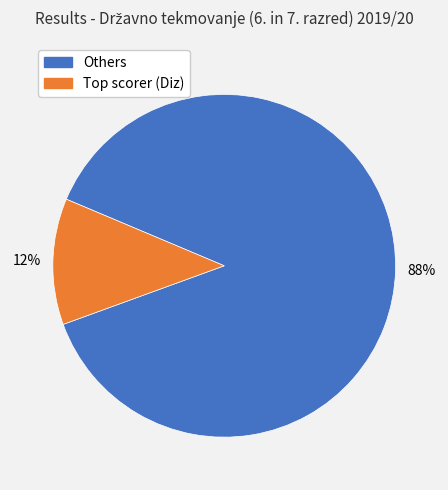

To the nearest percent, what is the average slice percentage?

50%